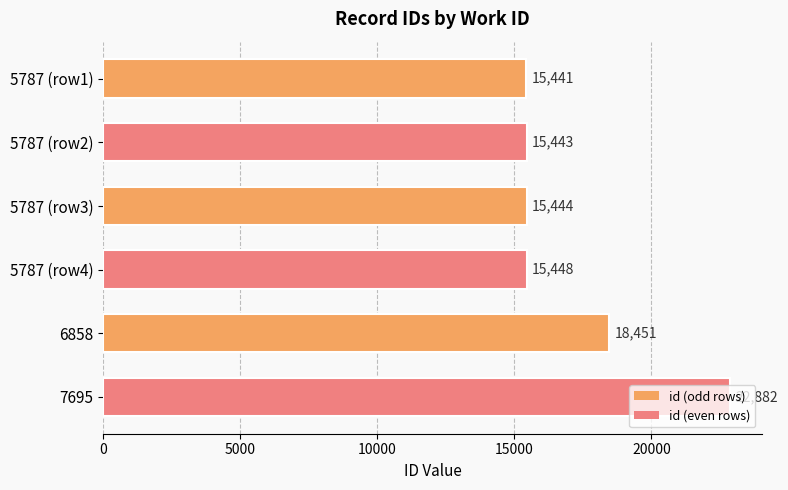

What is the difference between the maximum and minimum values?

7441